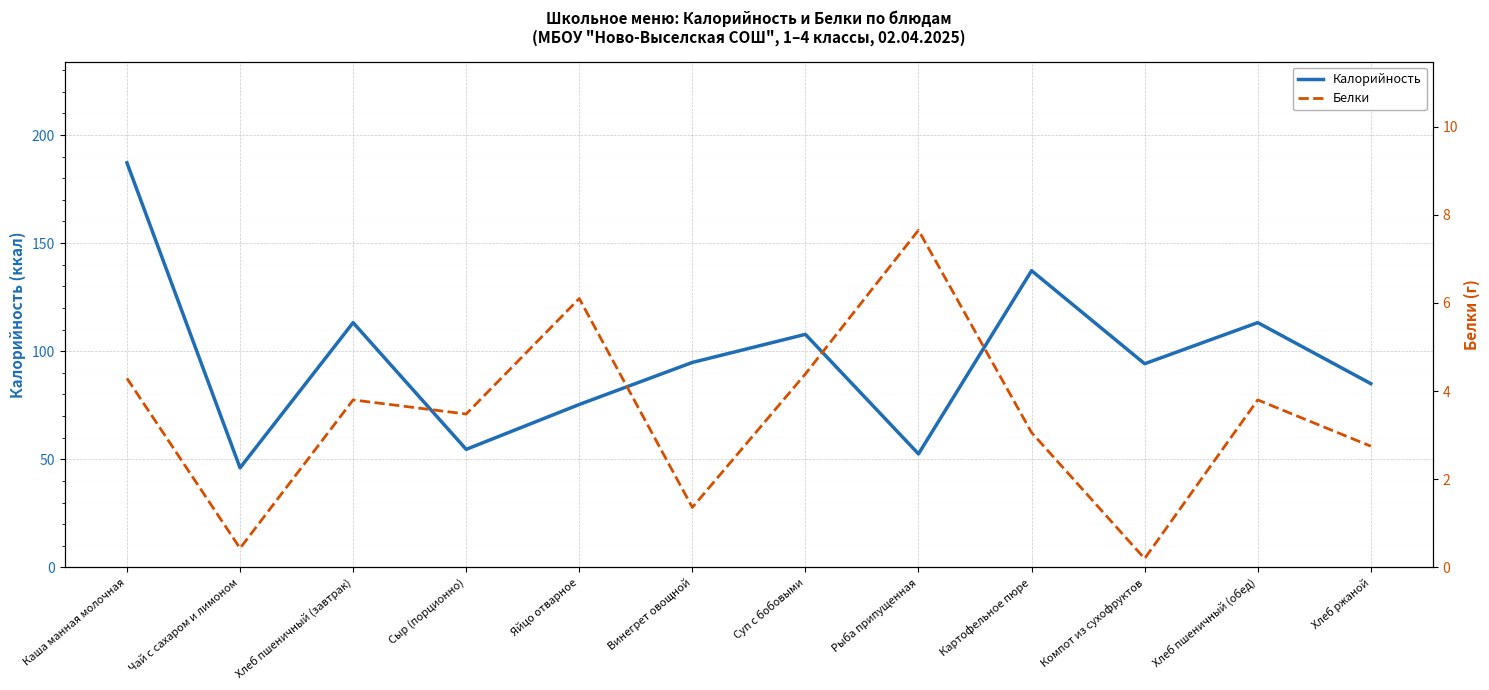

Is it true that Белки equals 3.8 at Хлеб пшеничный (обед)?

True